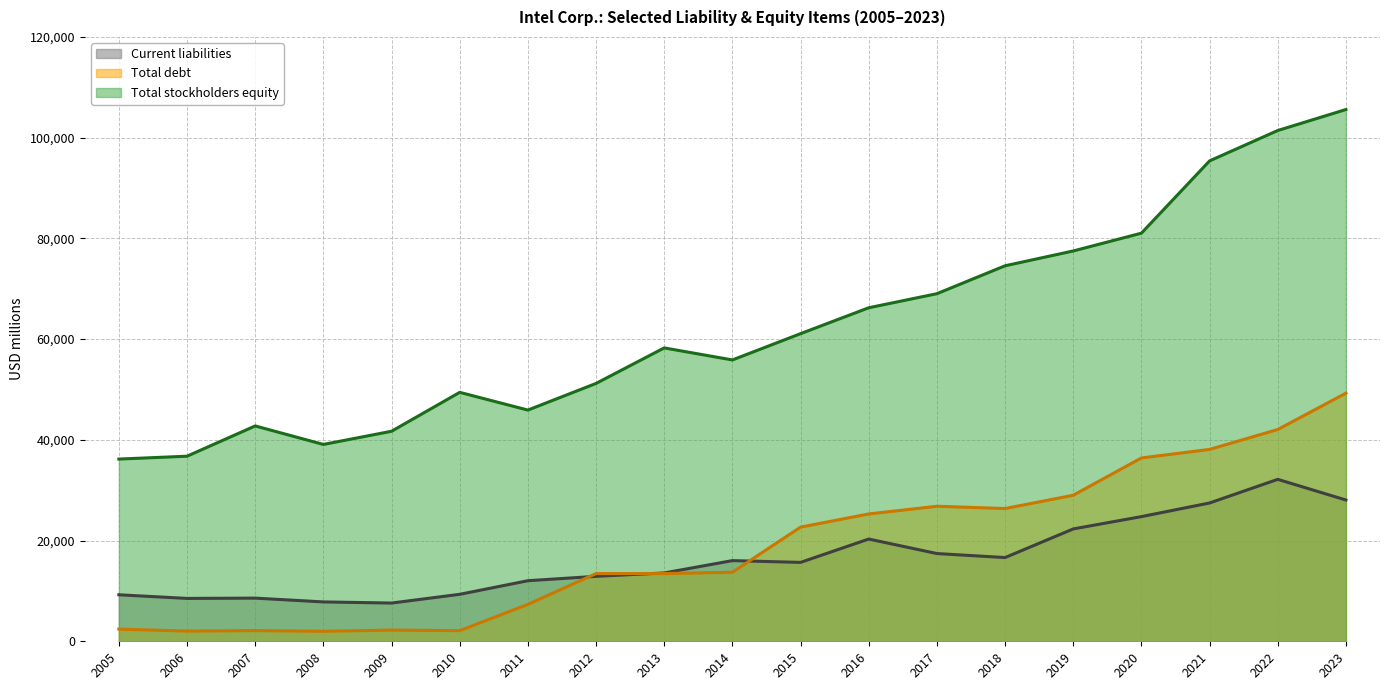

True or false: Current liabilities has a value of 15667 at 2015.

True